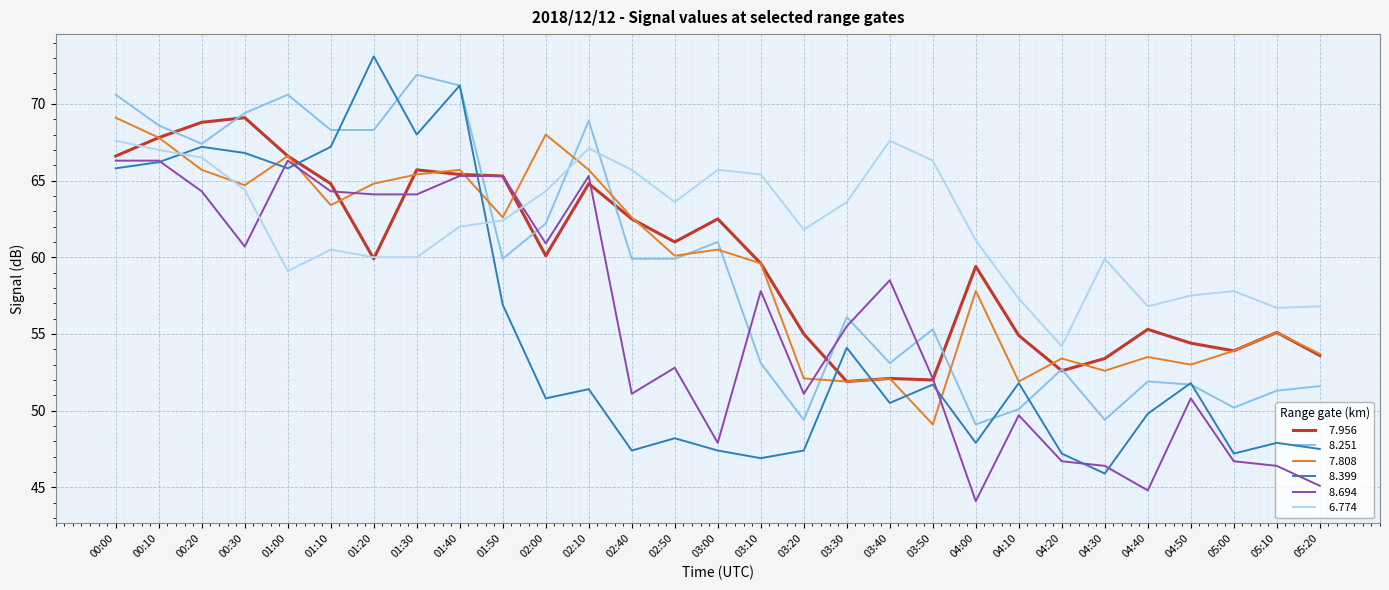

What is the smallest value displayed?

44.1